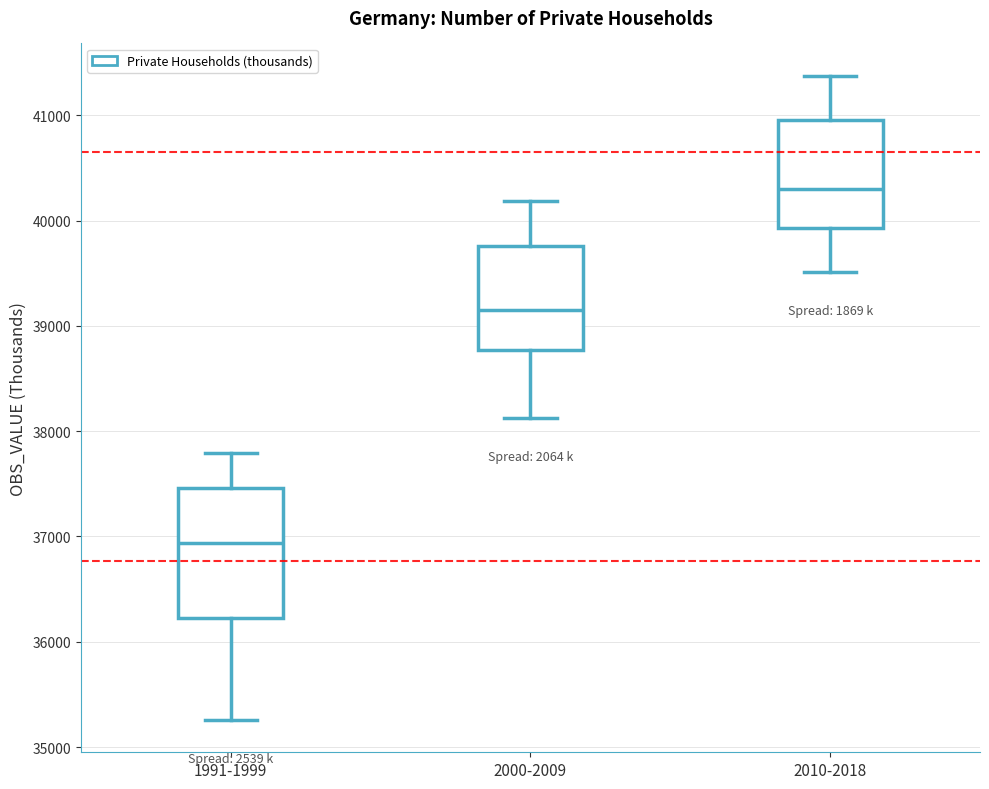

Which box's median line is the lowest?

1991-1999